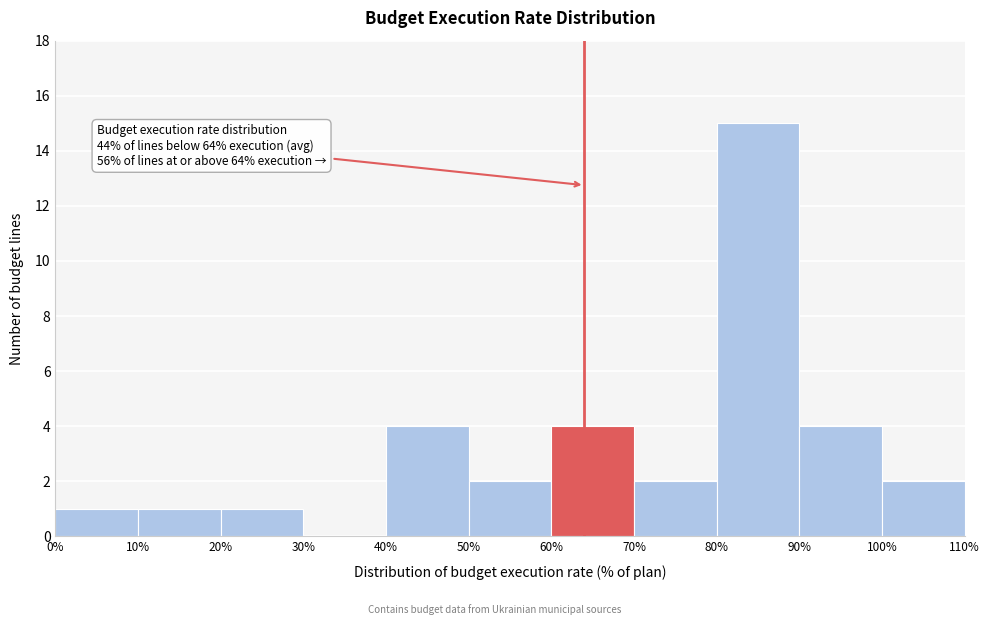

Which range on the x-axis has the tallest bar?

80% to 90%